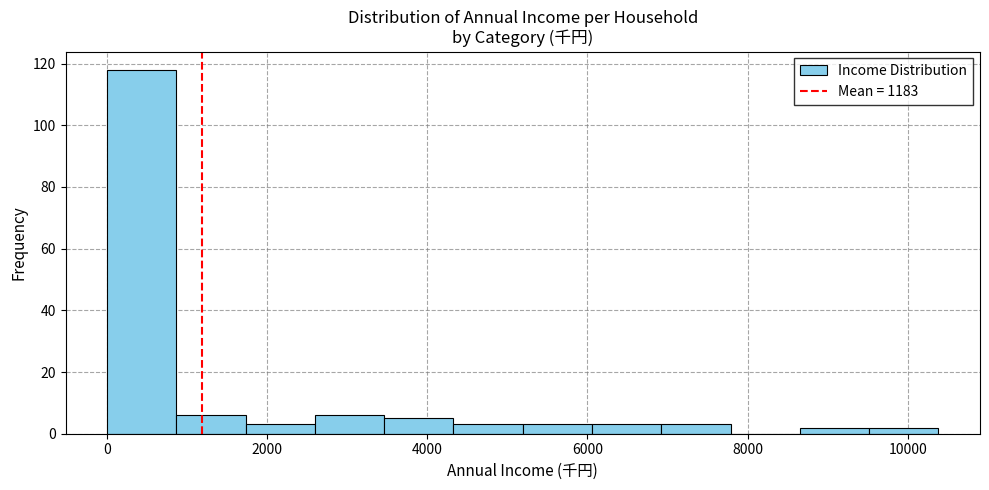

What is the height of the bar covering 4400 to 5200 on the x-axis? Neither the bar edges nor the heights are printed on the chart, so give them approximately, as read against the axes.

4